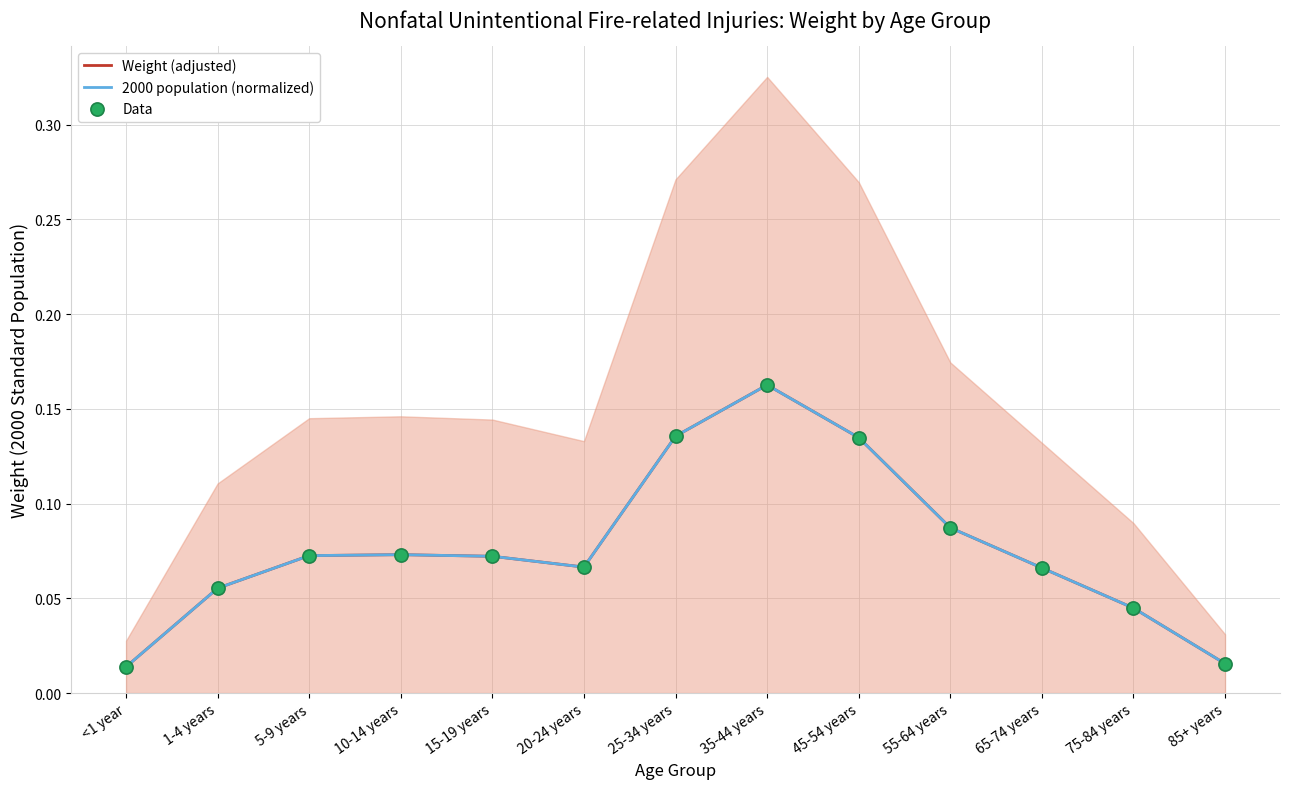

What is the total value across all series at 55-64 years?

0.3